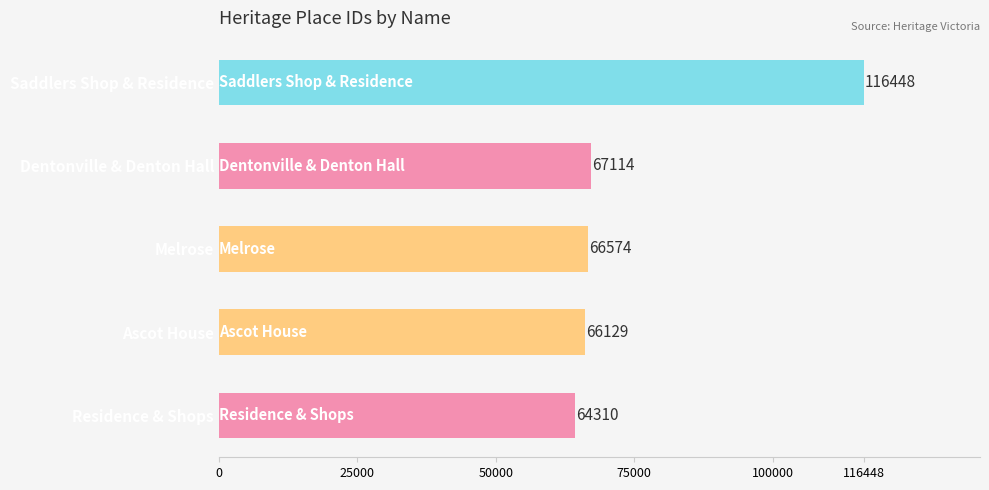

What value does the data have at Melrose, to the nearest 100?

66600